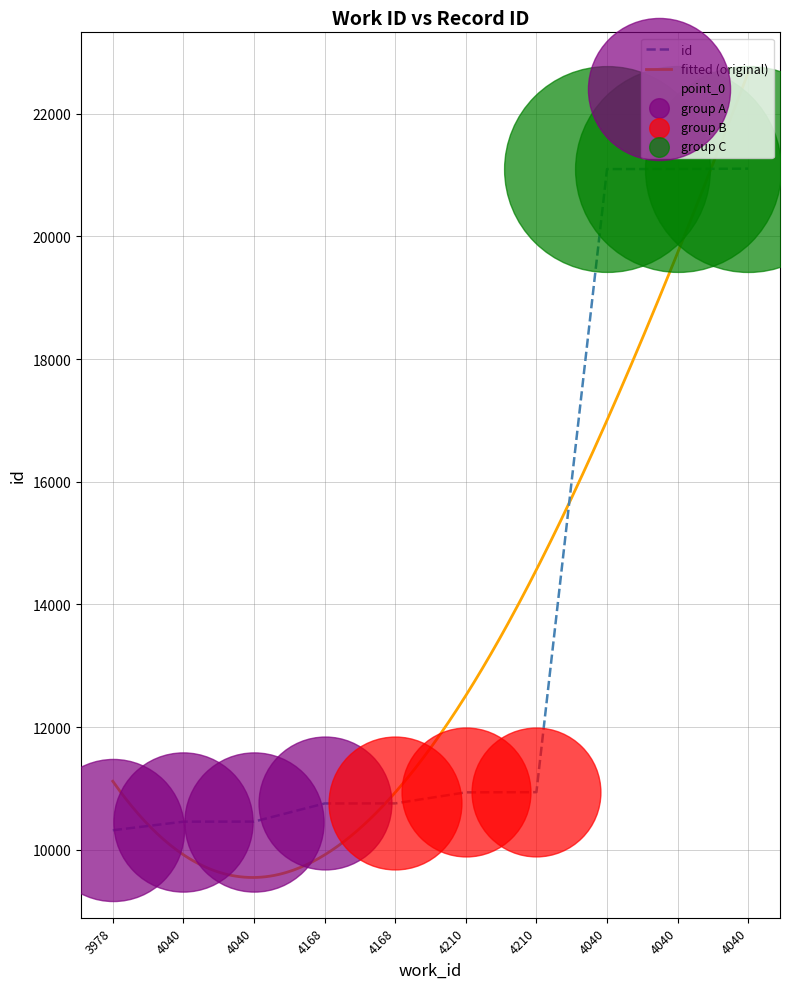

What is the ratio of the value at 4040 to the value at 4040?

2.0